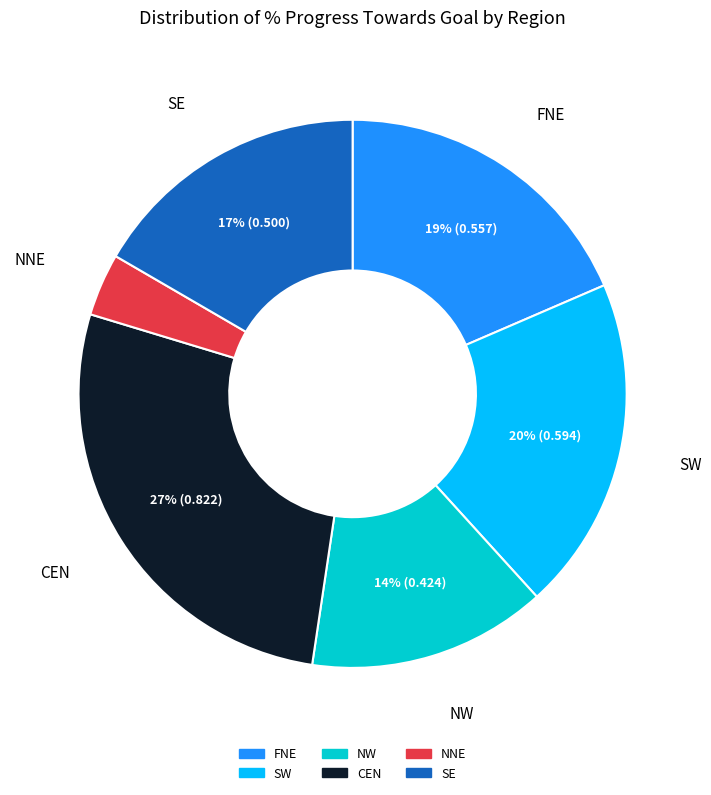

To the nearest percent, what is the difference between the CEN and NW slice percentages?

13%